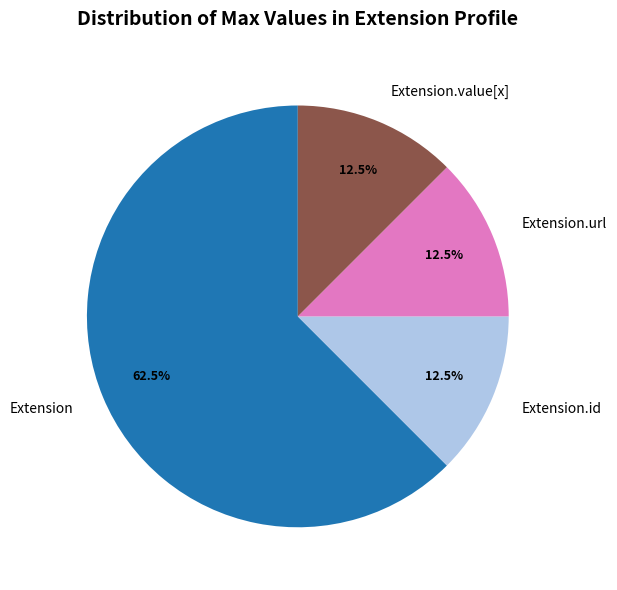

True or false: Extension accounts for 1% of the total.

False